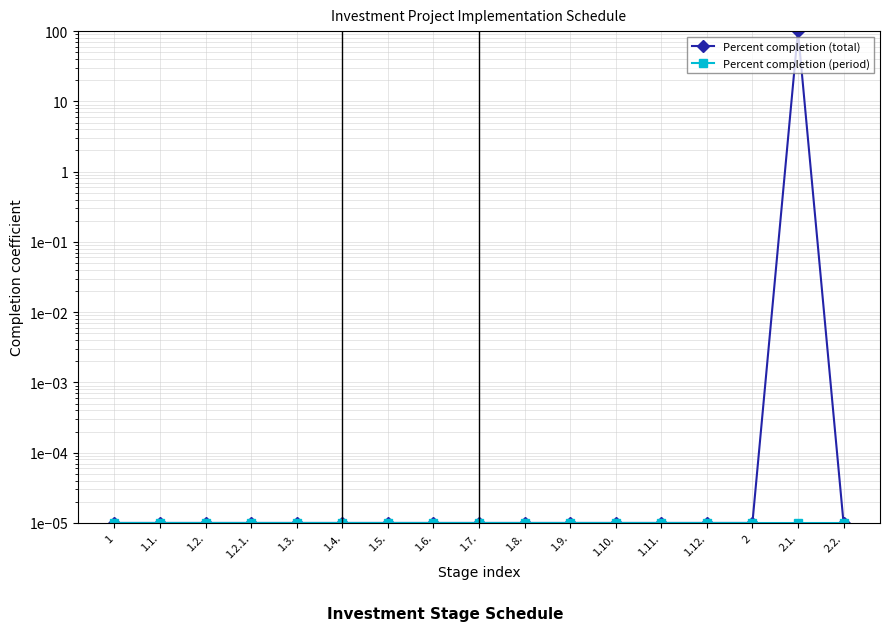

Is this an area chart (filled region under the line)?

No